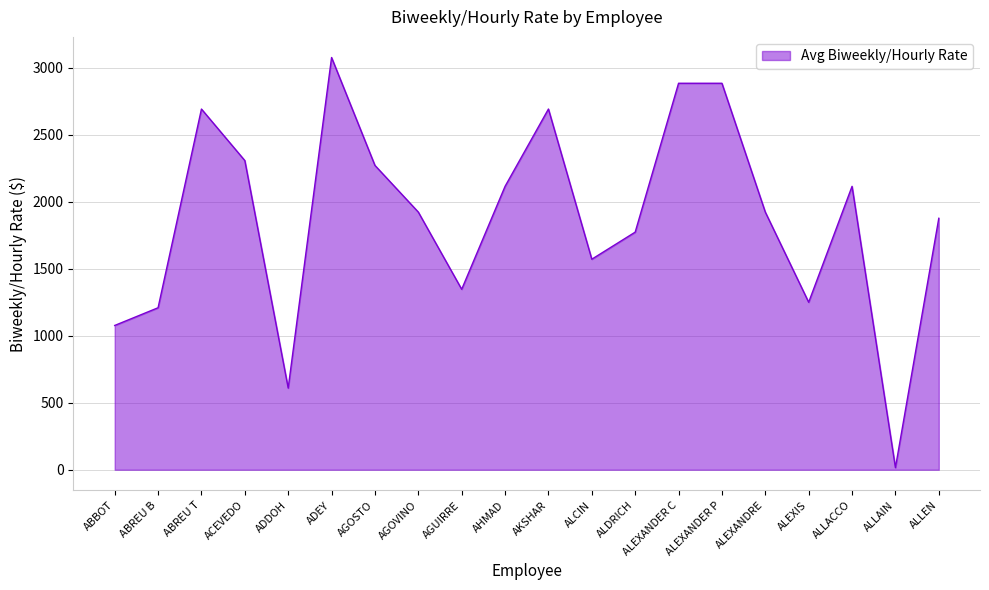

What is the minimum value shown in the chart?

16.0